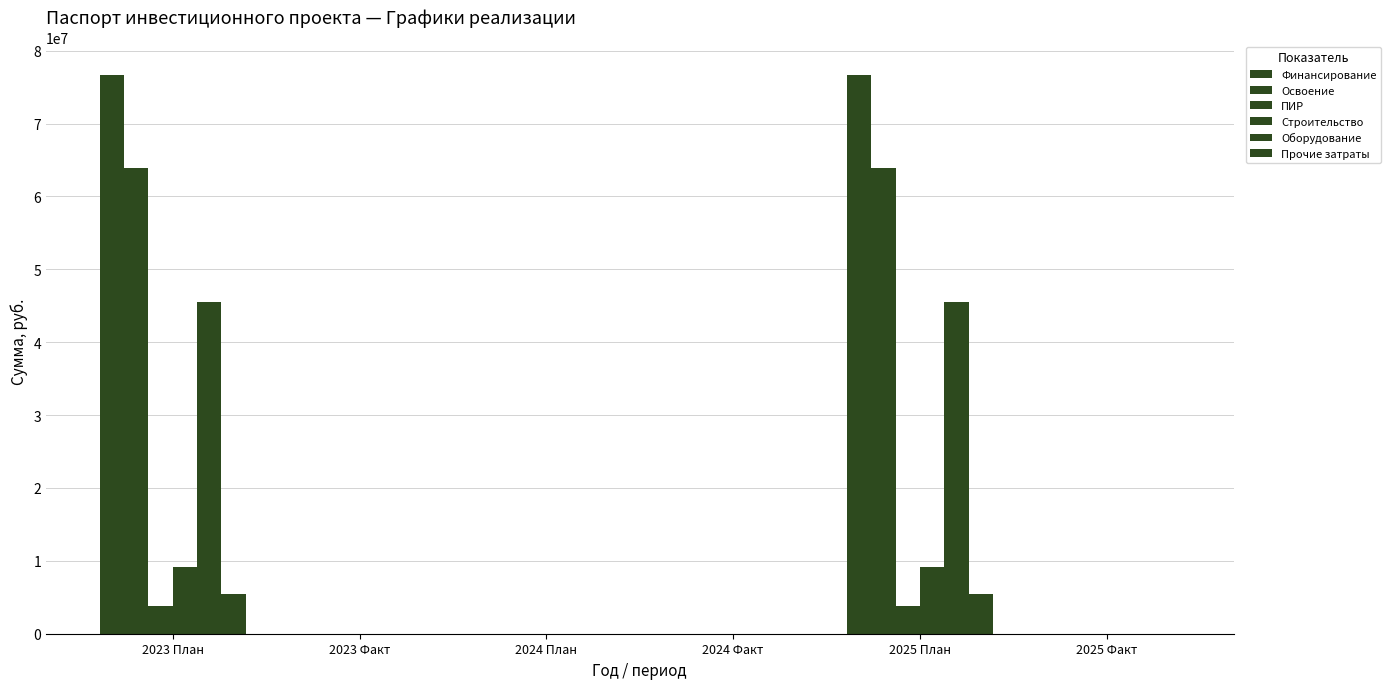

How many values in the Строительство series exceed 0?

2